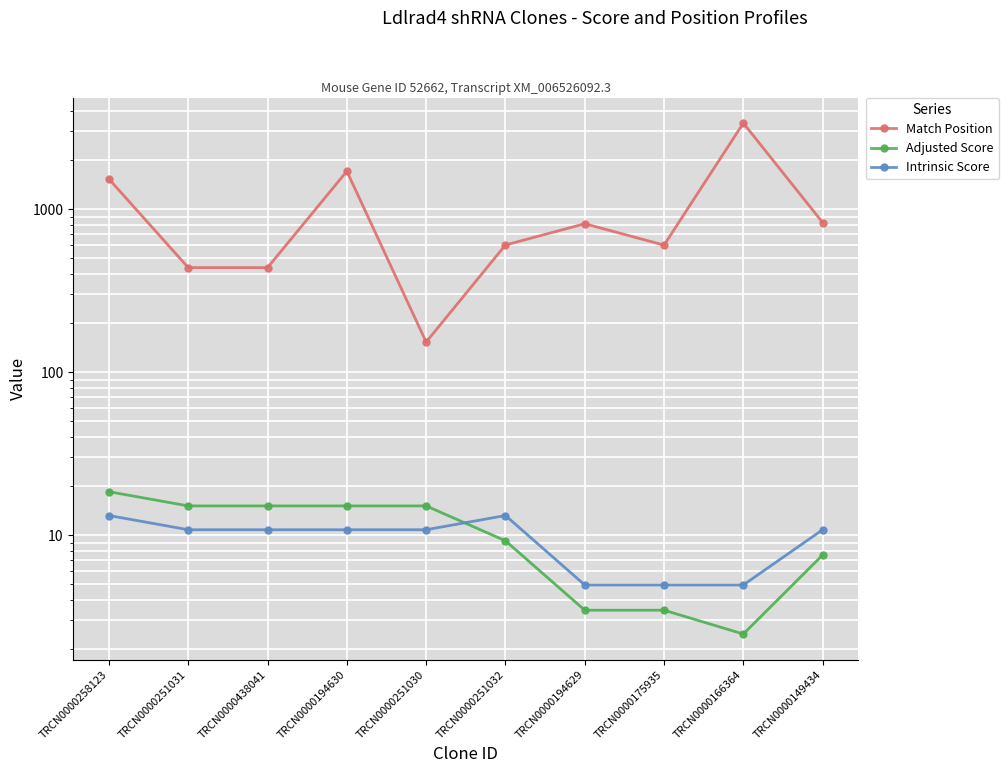

At how many categories does at least one series exceed 2608?

1